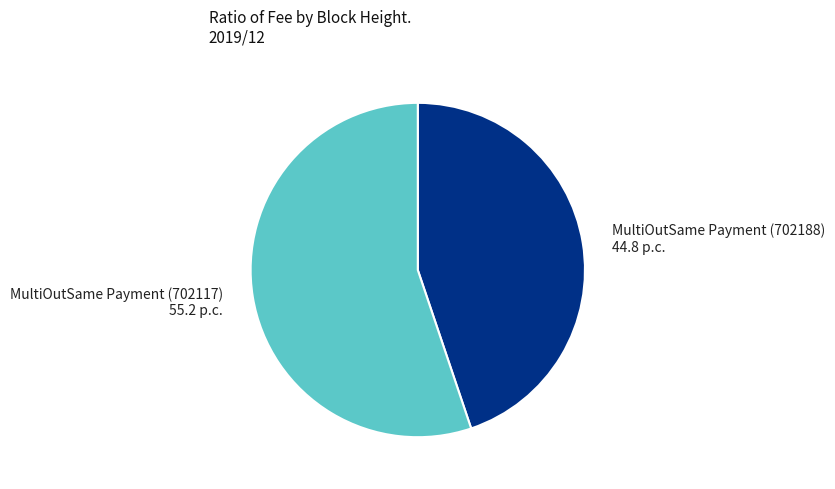

Combined, do MultiOutSame Payment (702117) and MultiOutSame Payment (702188) account for over 50%?

Yes